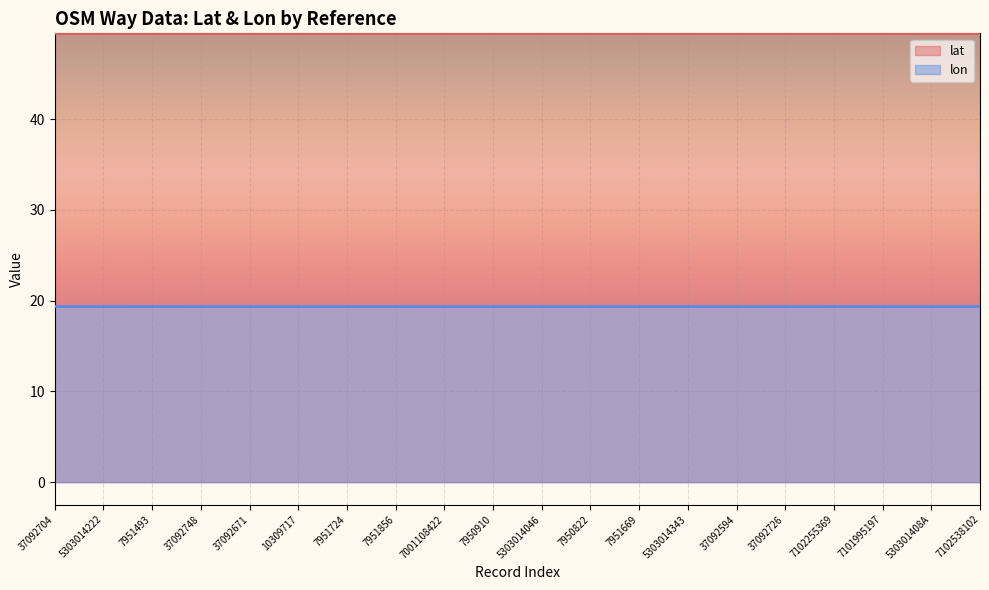

At which category is the sum across all series the highest?

37092704